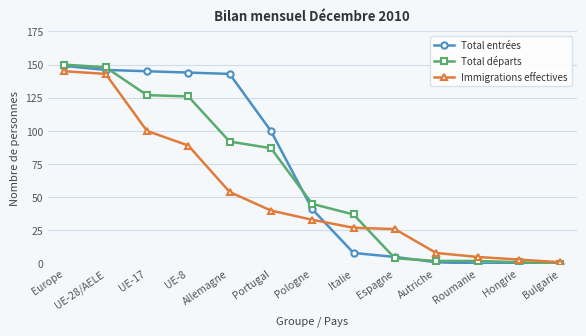

What position from the left is Europe?

1